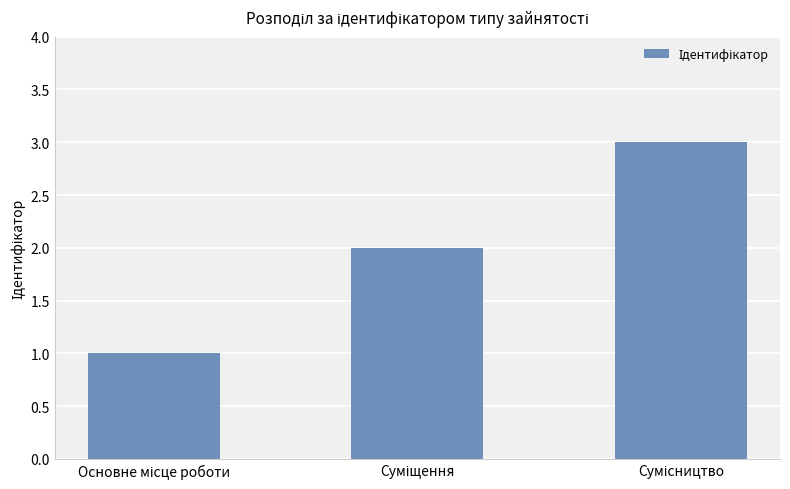

What is the value of the 3rd bar from the left?

3